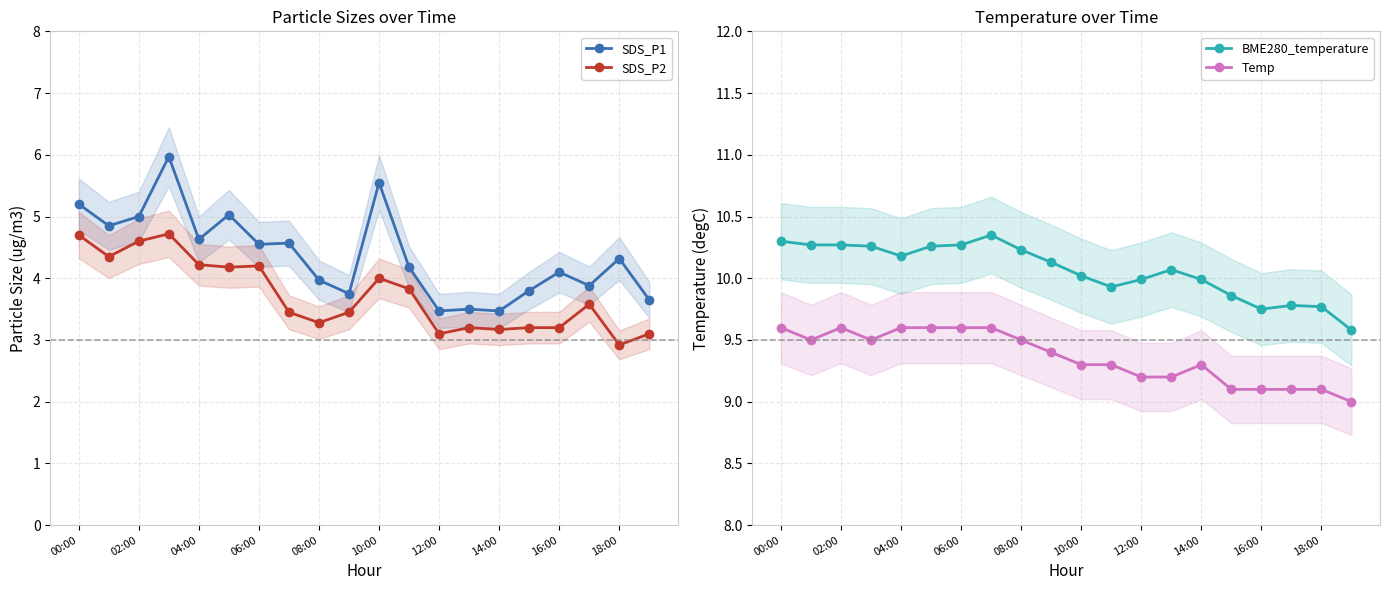

How many values in the BME280_temperature series exceed 10?

12